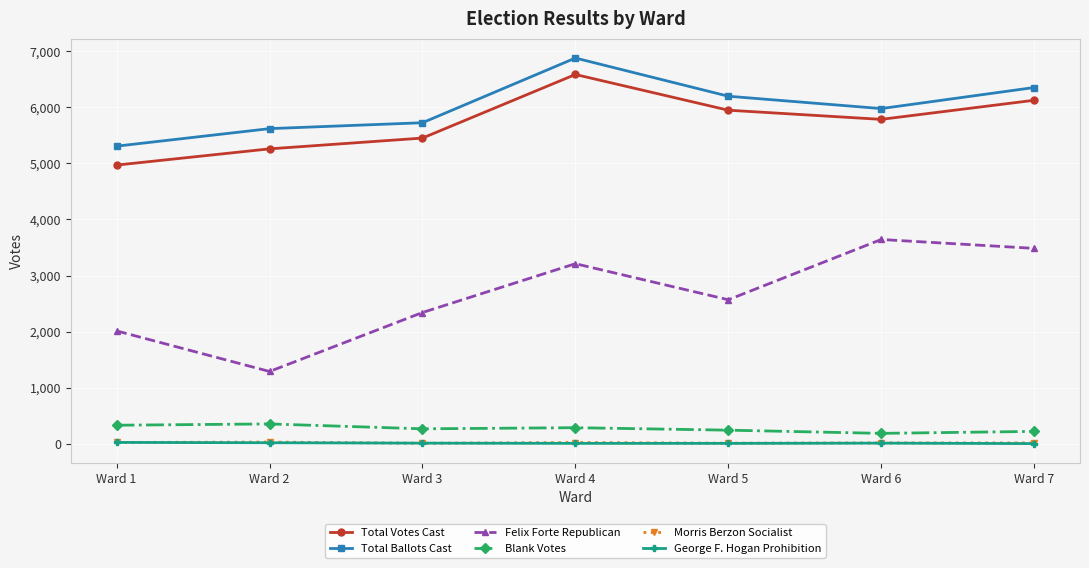

Which series has the widest spread of values?

Felix Forte Republican